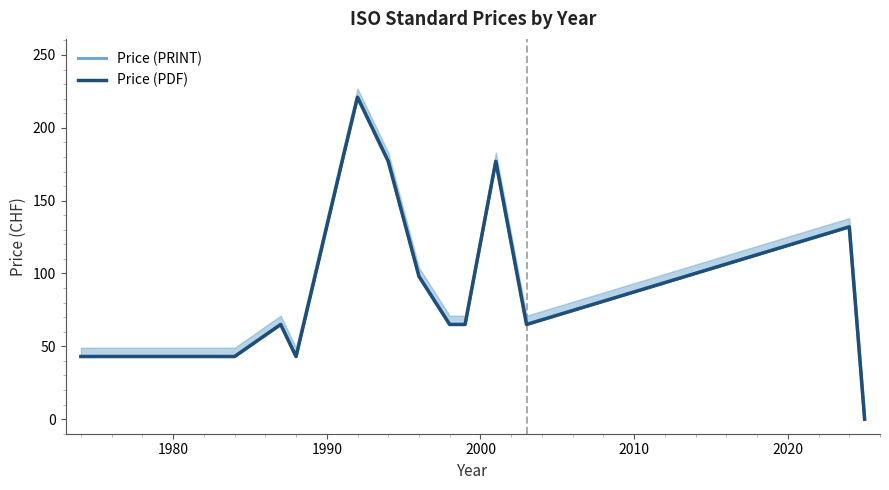

True or false: Price (PRINT) and Price (PDF) cross at least once.

False